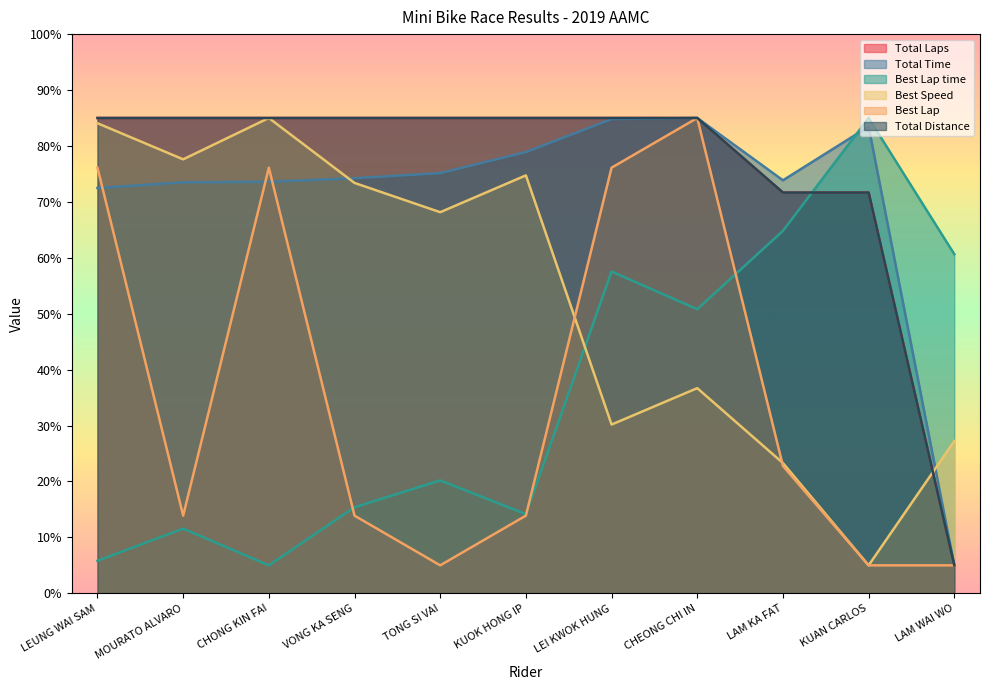

How many times do Best Speed and Total Time cross each other?

2